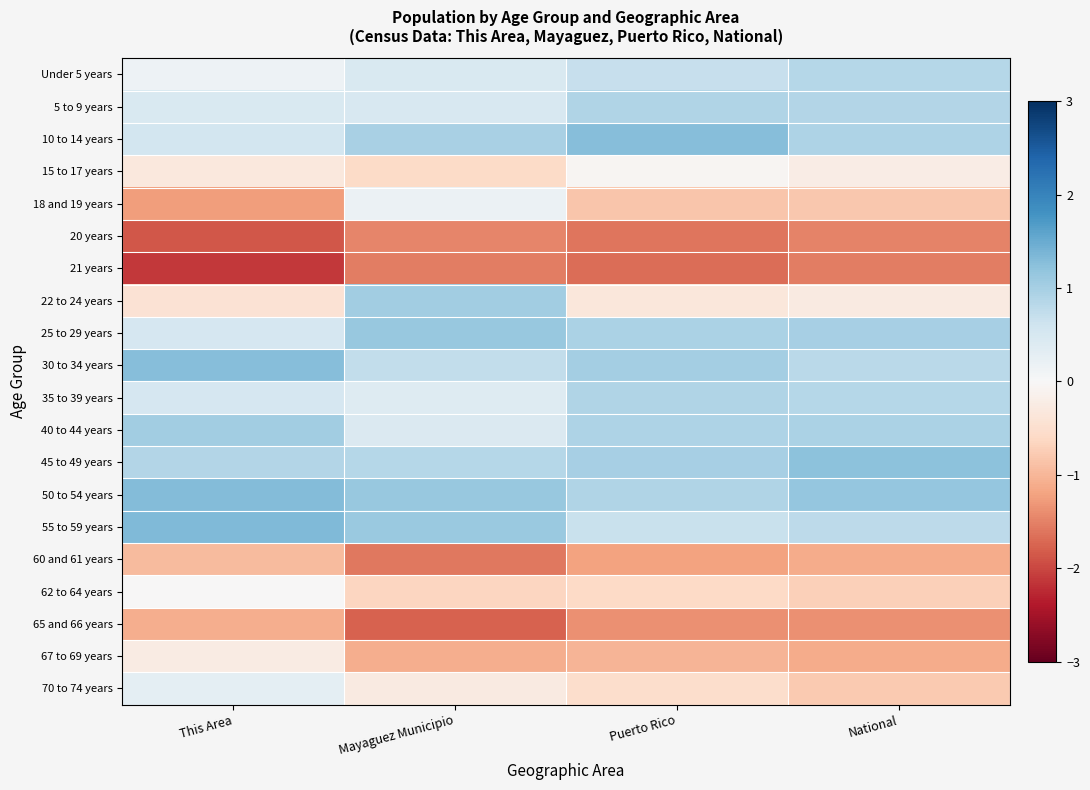

Reading right to left, what are all the values shown in this chart?

Under 5 years: National=0.9	Puerto Rico=0.7	Mayaguez Municipio=0.5	This Area=0.1
5 to 9 years: National=0.9	Puerto Rico=0.9	Mayaguez Municipio=0.5	This Area=0.5
10 to 14 years: National=0.9	Puerto Rico=1.3	Mayaguez Municipio=1.0	This Area=0.5
15 to 17 years: National=-0.2	Puerto Rico=-0.1	Mayaguez Municipio=-0.6	This Area=-0.3
18 and 19 years: National=-0.8	Puerto Rico=-0.8	Mayaguez Municipio=0.2	This Area=-1.3
20 years: National=-1.5	Puerto Rico=-1.6	Mayaguez Municipio=-1.5	This Area=-1.9
21 years: National=-1.5	Puerto Rico=-1.7	Mayaguez Municipio=-1.5	This Area=-2.1
22 to 24 years: National=-0.3	Puerto Rico=-0.3	Mayaguez Municipio=1.0	This Area=-0.4
25 to 29 years: National=1.0	Puerto Rico=1.0	Mayaguez Municipio=1.1	This Area=0.5
30 to 34 years: National=0.8	Puerto Rico=1.0	Mayaguez Municipio=0.7	This Area=1.3
35 to 39 years: National=0.9	Puerto Rico=0.9	Mayaguez Municipio=0.4	This Area=0.5
40 to 44 years: National=1.0	Puerto Rico=0.9	Mayaguez Municipio=0.4	This Area=1.0
45 to 49 years: National=1.2	Puerto Rico=1.0	Mayaguez Municipio=0.8	This Area=0.9
50 to 54 years: National=1.2	Puerto Rico=0.9	Mayaguez Municipio=1.1	This Area=1.3
55 to 59 years: National=0.8	Puerto Rico=0.7	Mayaguez Municipio=1.1	This Area=1.3
60 and 61 years: National=-1.1	Puerto Rico=-1.2	Mayaguez Municipio=-1.6	This Area=-0.9
62 to 64 years: National=-0.7	Puerto Rico=-0.6	Mayaguez Municipio=-0.6	This Area=-0.0
65 and 66 years: National=-1.4	Puerto Rico=-1.4	Mayaguez Municipio=-1.8	This Area=-1.1
67 to 69 years: National=-1.1	Puerto Rico=-1.0	Mayaguez Municipio=-1.1	This Area=-0.2
70 to 74 years: National=-0.8	Puerto Rico=-0.5	Mayaguez Municipio=-0.3	This Area=0.3